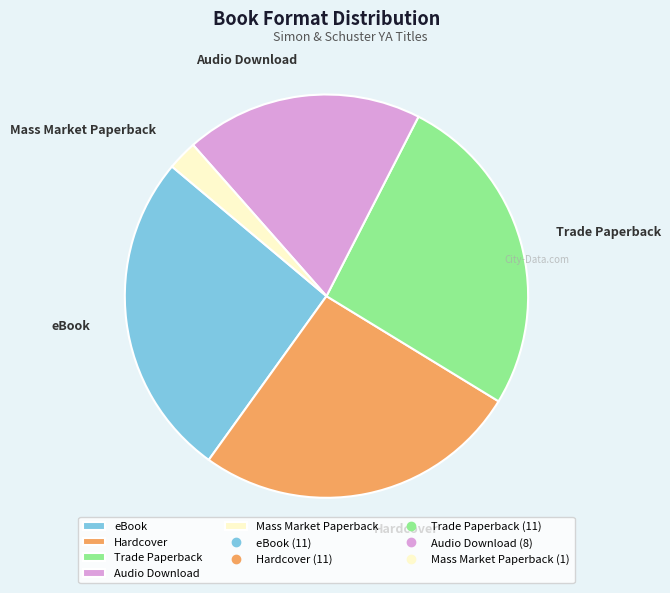

Is the sum of Hardcover and eBook greater than half?

Yes